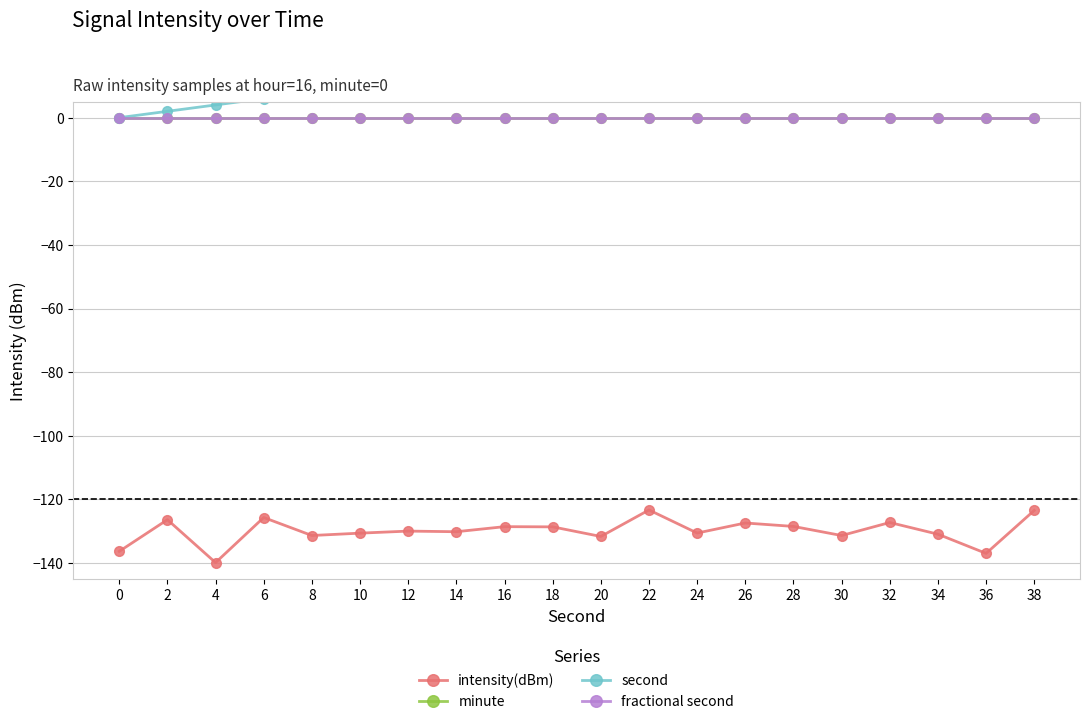

How many values in the intensity(dBm) series are below -129?

11